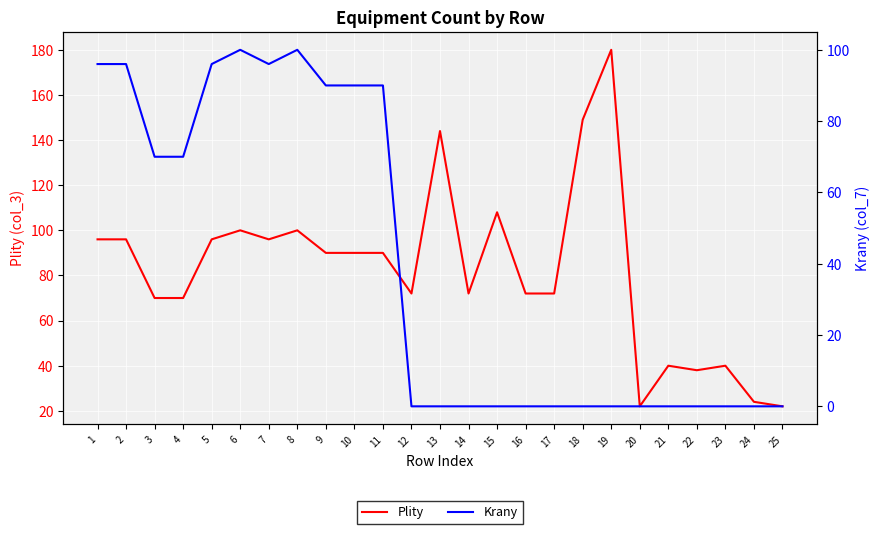

True or false: Krany and Plity cross at least once.

False